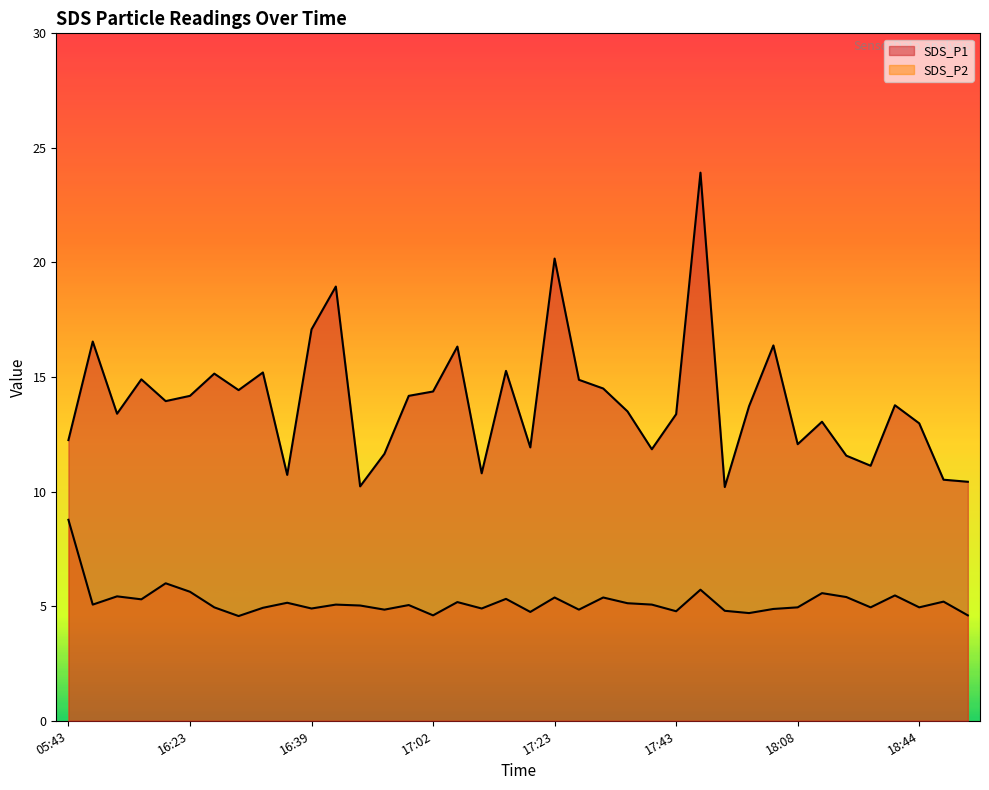

At which category is the sum across all series the highest?

17:45